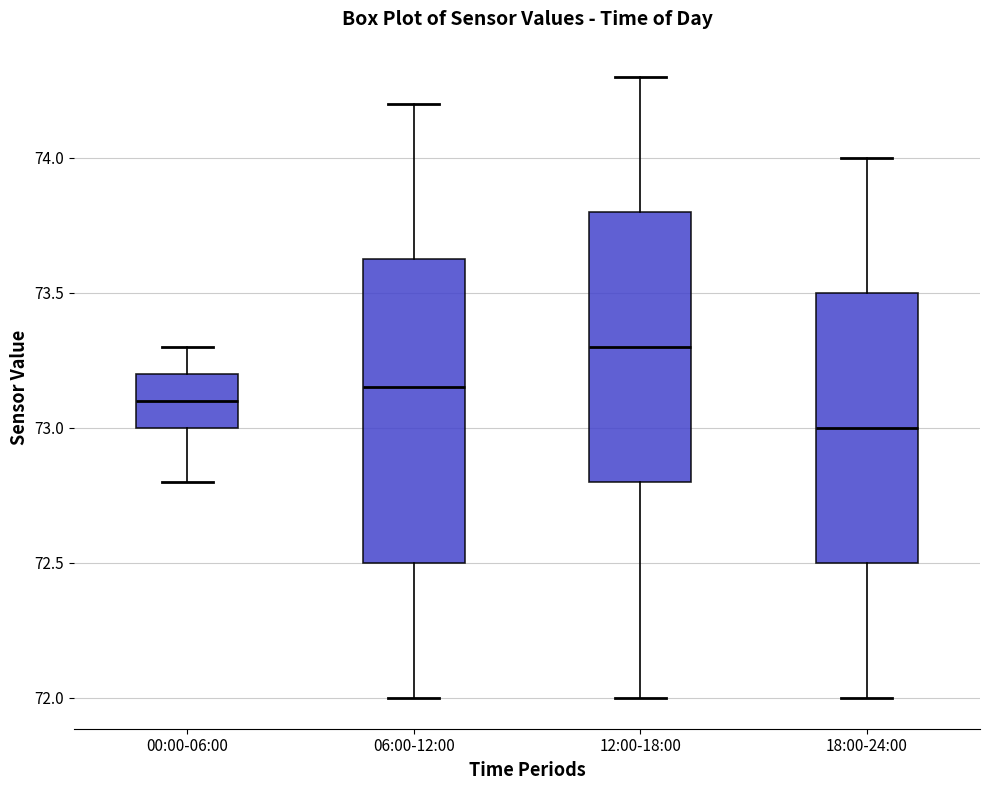

Reading left to right, transcribe this box plot: for each box, give where its median line is, the range the box spans, and where its two whiskers end, as read against the y-axis. The values are not printed on the chart, so give them approximately, as read against the axis.

00:00-06:00: median 73.10, box 73.00 to 73.20, whiskers 72.80 to 73.30
06:00-12:00: median 73.15, box 72.50 to 73.65, whiskers 72.00 to 74.20
12:00-18:00: median 73.30, box 72.80 to 73.80, whiskers 72.00 to 74.30
18:00-24:00: median 73.00, box 72.50 to 73.50, whiskers 72.00 to 74.00